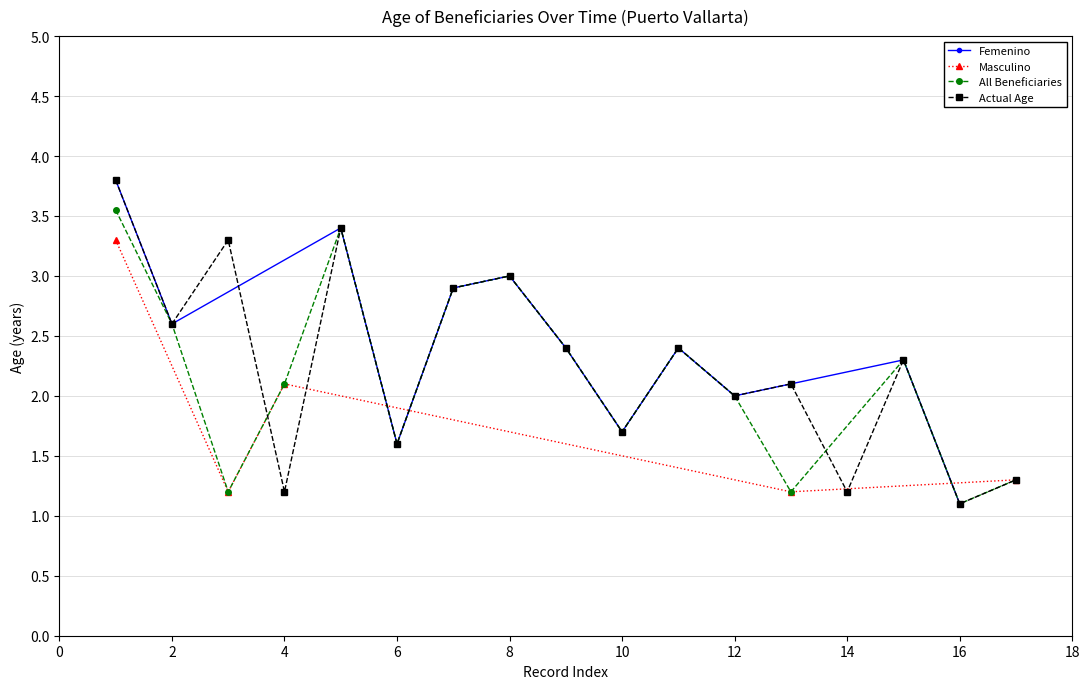

Where is the first local minimum for Femenino?

2